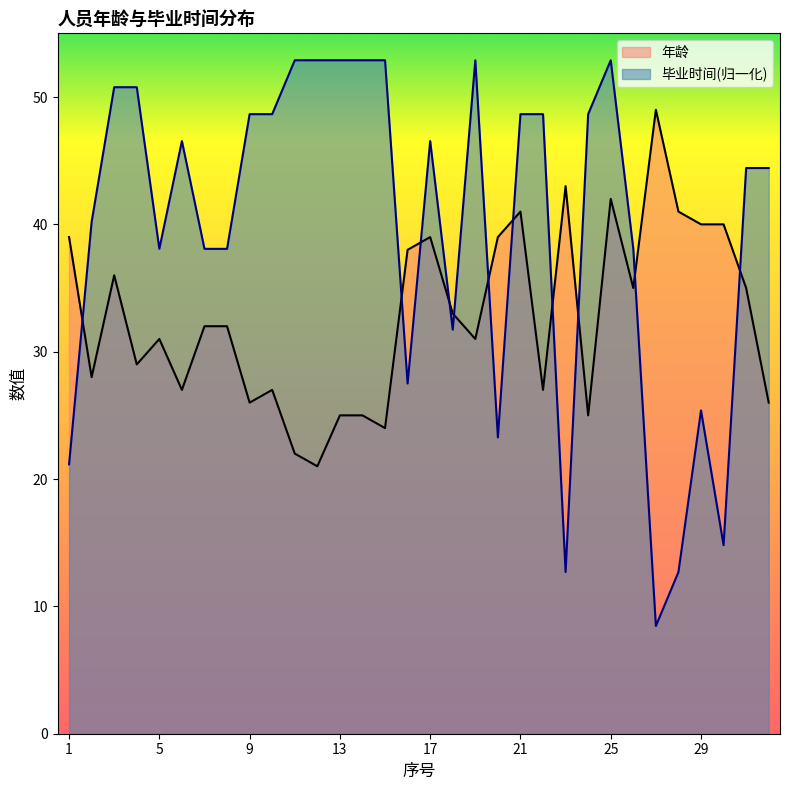

What is the difference between the highest and lowest values at 5?

7.1